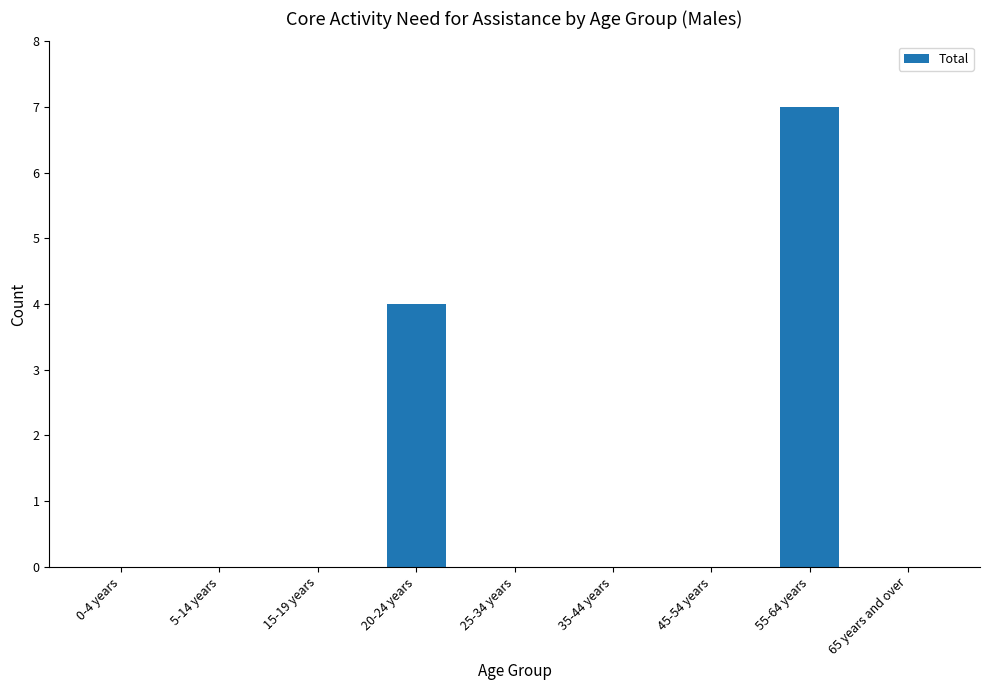

What is the change in value from 35-44 years to 55-64 years?

+7